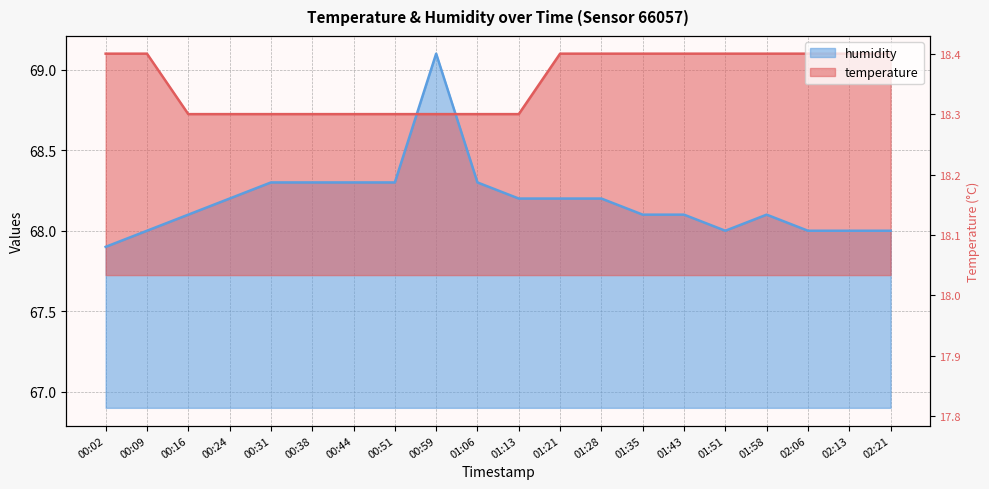

What is the sum of all humidity values?

1363.7